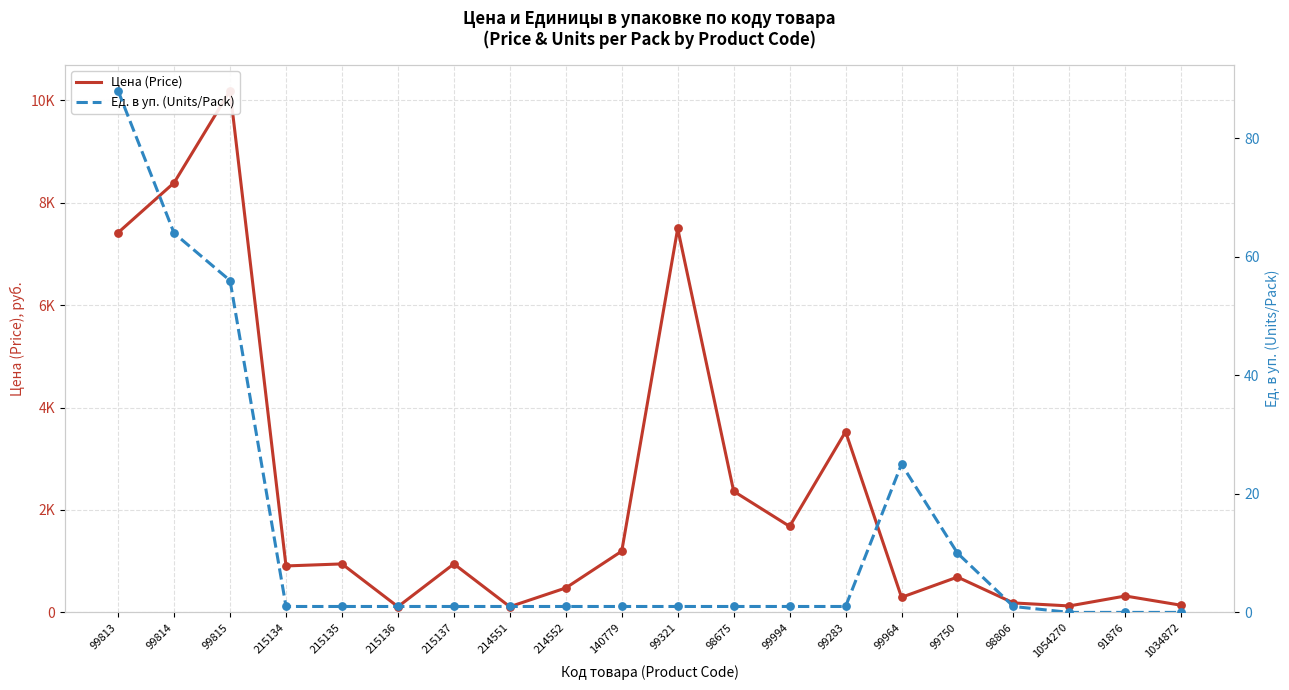

Which series contains the lowest Y value?

Ед. в уп. (Units/Pack)